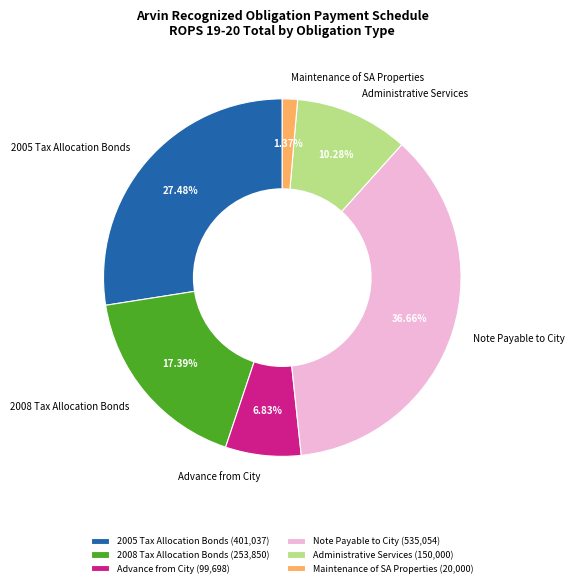

To the nearest percent, what is the combined percentage of 2008 Tax Allocation Bonds and Administrative Services?

28%